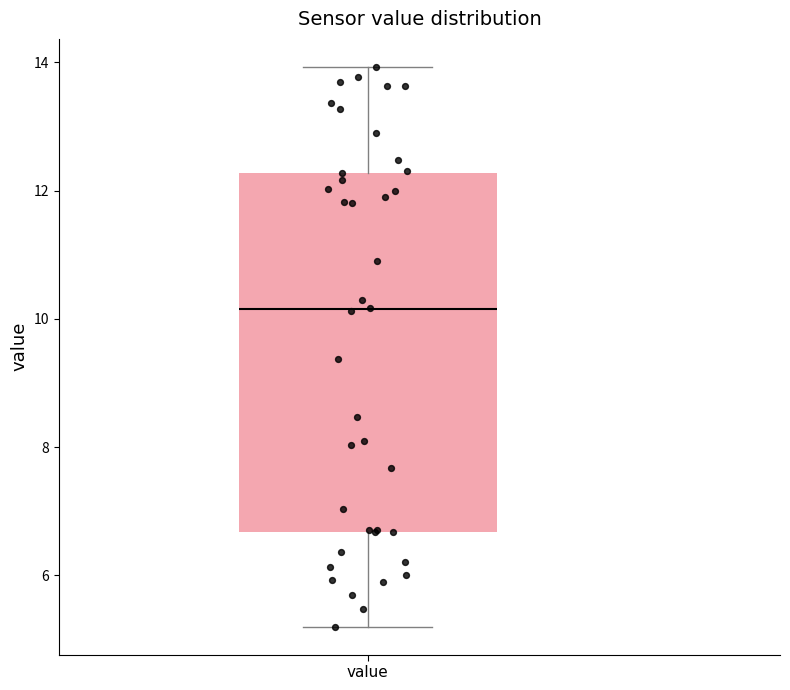

Where is the lower edge of the box for value on the y-axis? The values are not printed on the chart, so give them approximately, as read against the axis.

6.6